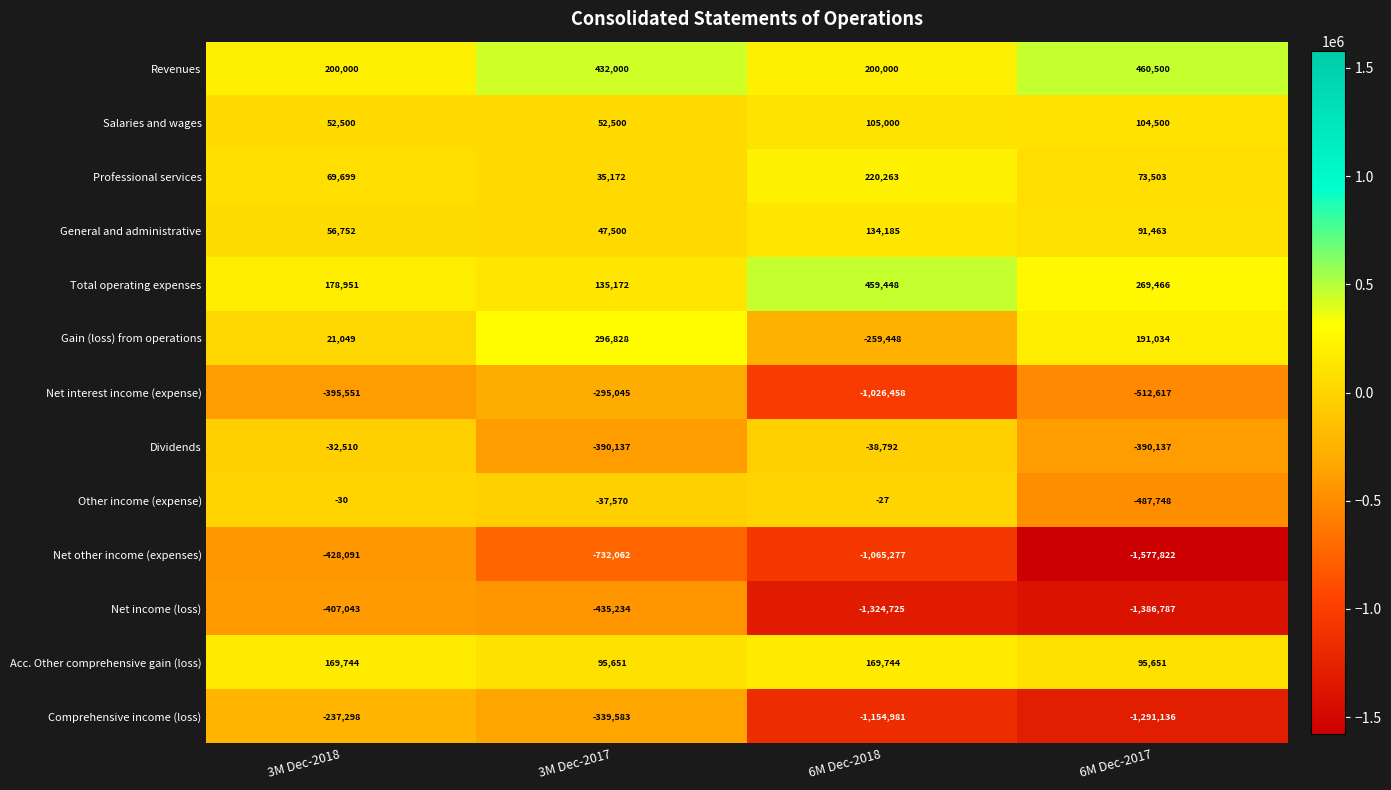

The value of Salaries and wages at 3M Dec-2018 is 79473. True or false?

False